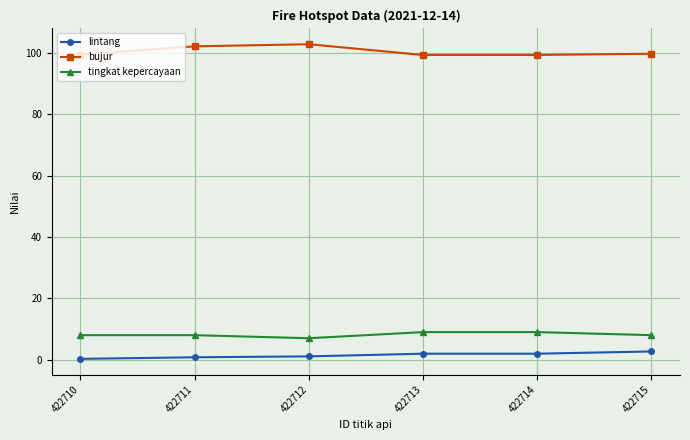

Count the number of categories in the chart.

6